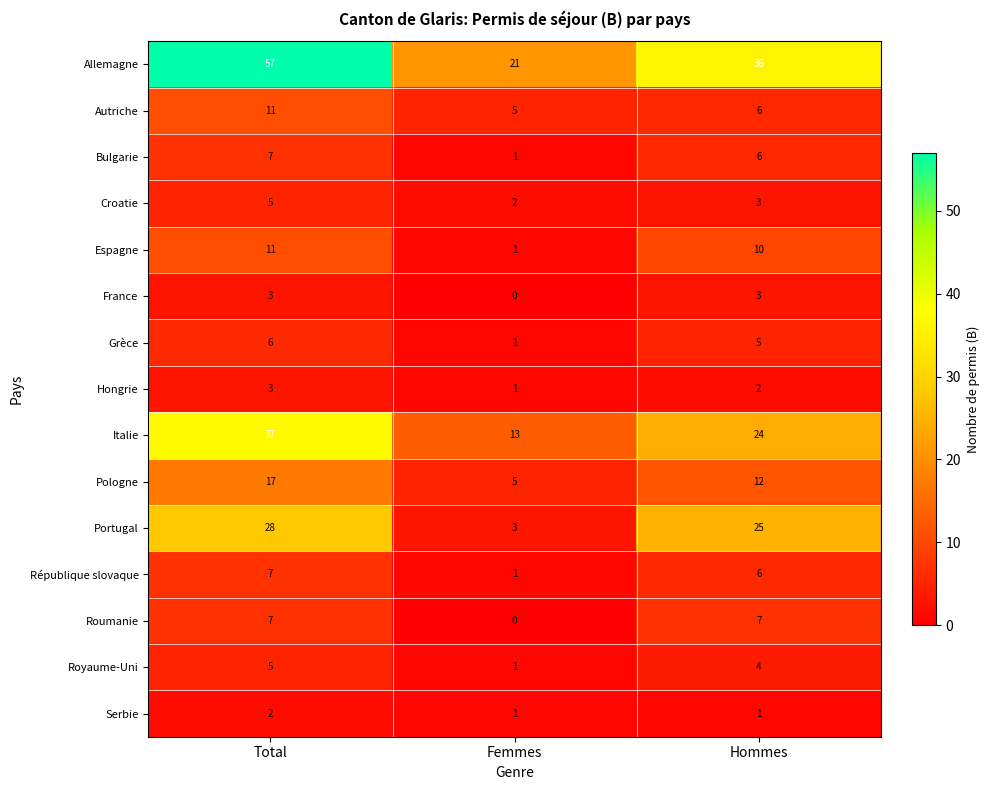

Which label corresponds to the smallest value in the chart?

Femmes